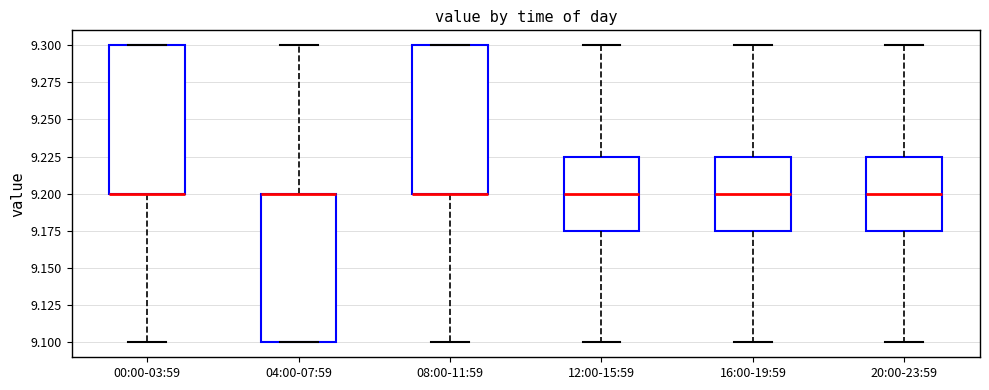

Where does the median line of the box for 16:00-19:59 sit on the y-axis? The values are not printed on the chart, so give them approximately, as read against the axis.

9.200